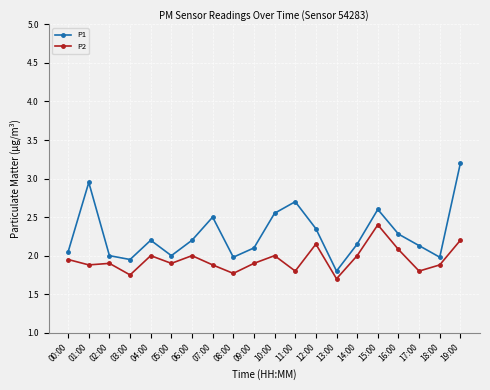

In P1, how many points are higher than both neighbors (excluding endpoints)?

5